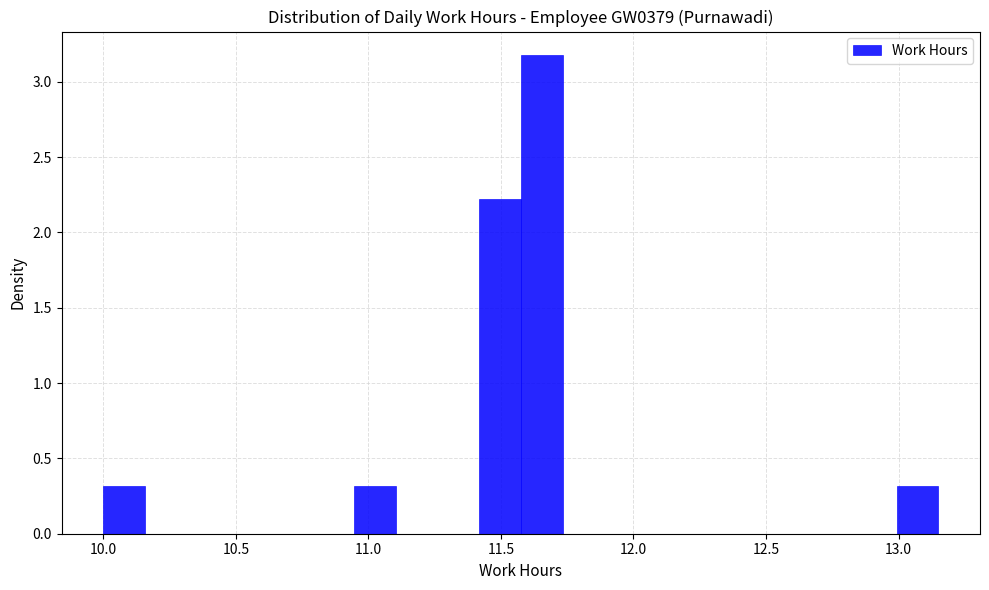

Read against the x-axis, roughly where is the centre of the tallest bar?

11.65